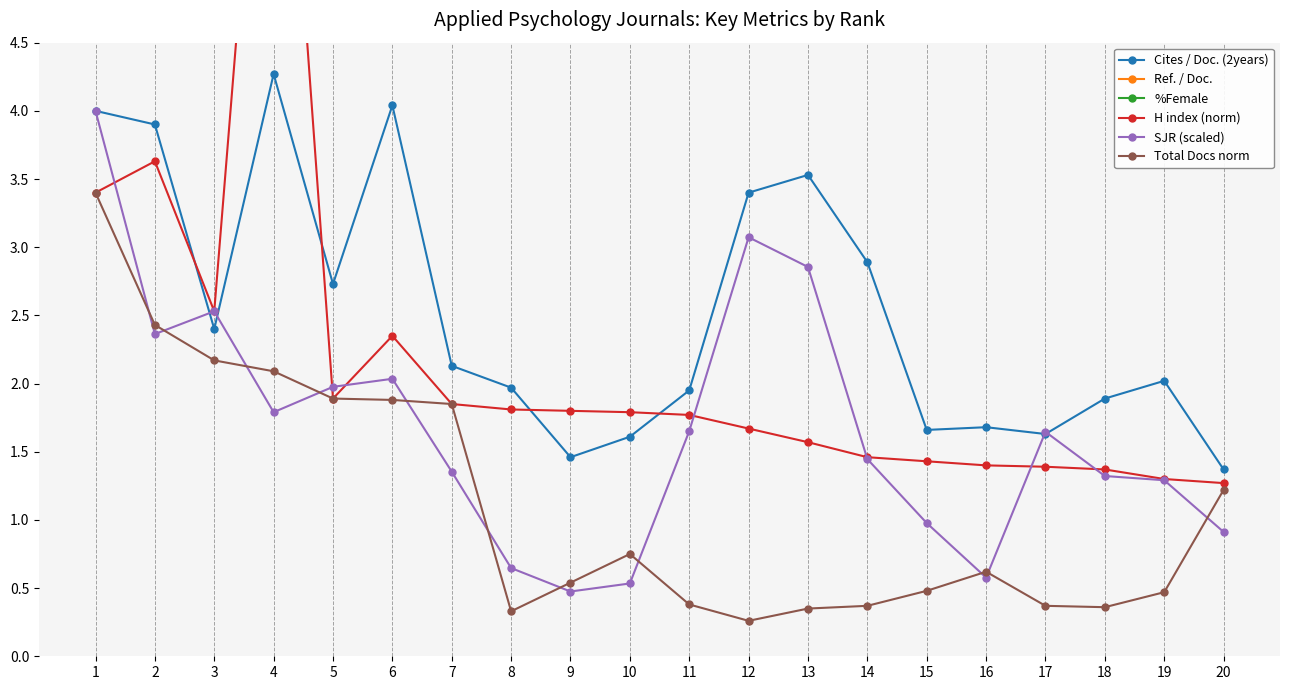

Where is the first local minimum for Total Docs norm?

8